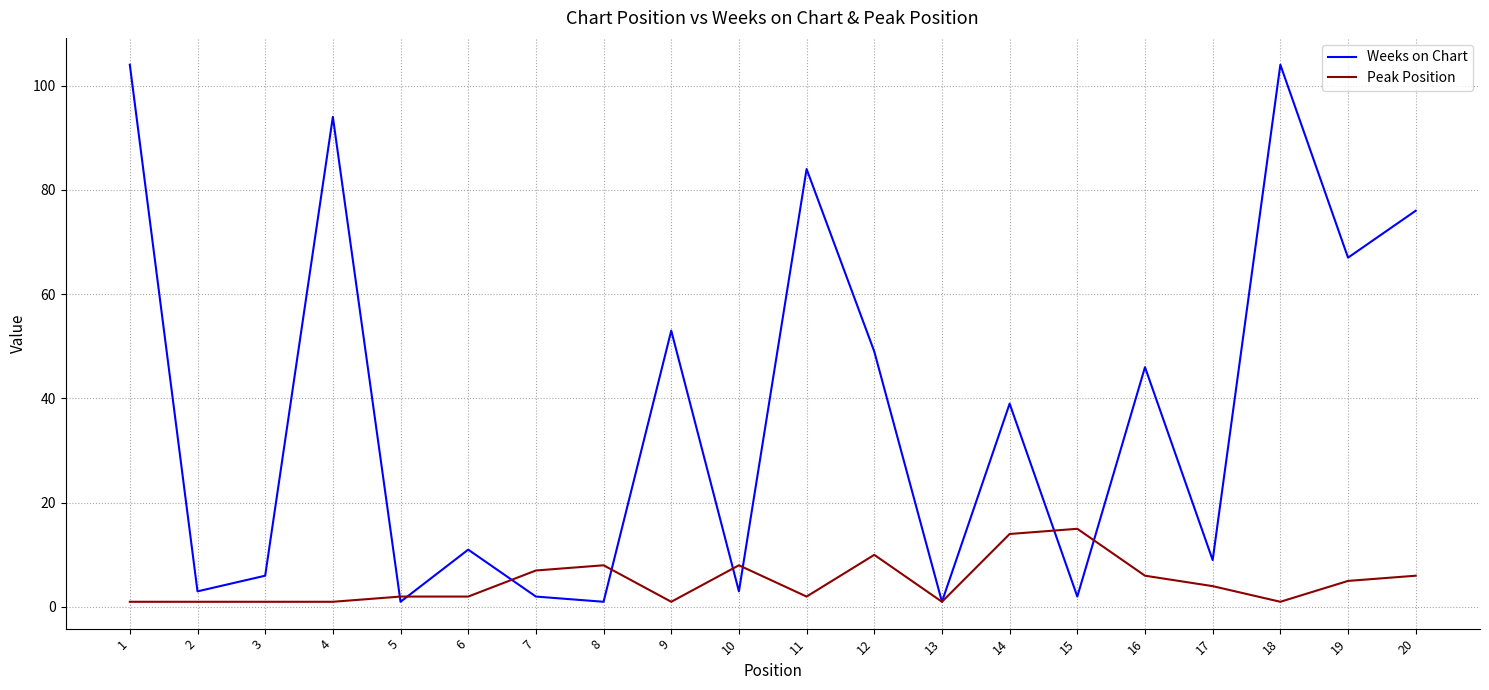

What is the difference between the highest and lowest values at 4?

93